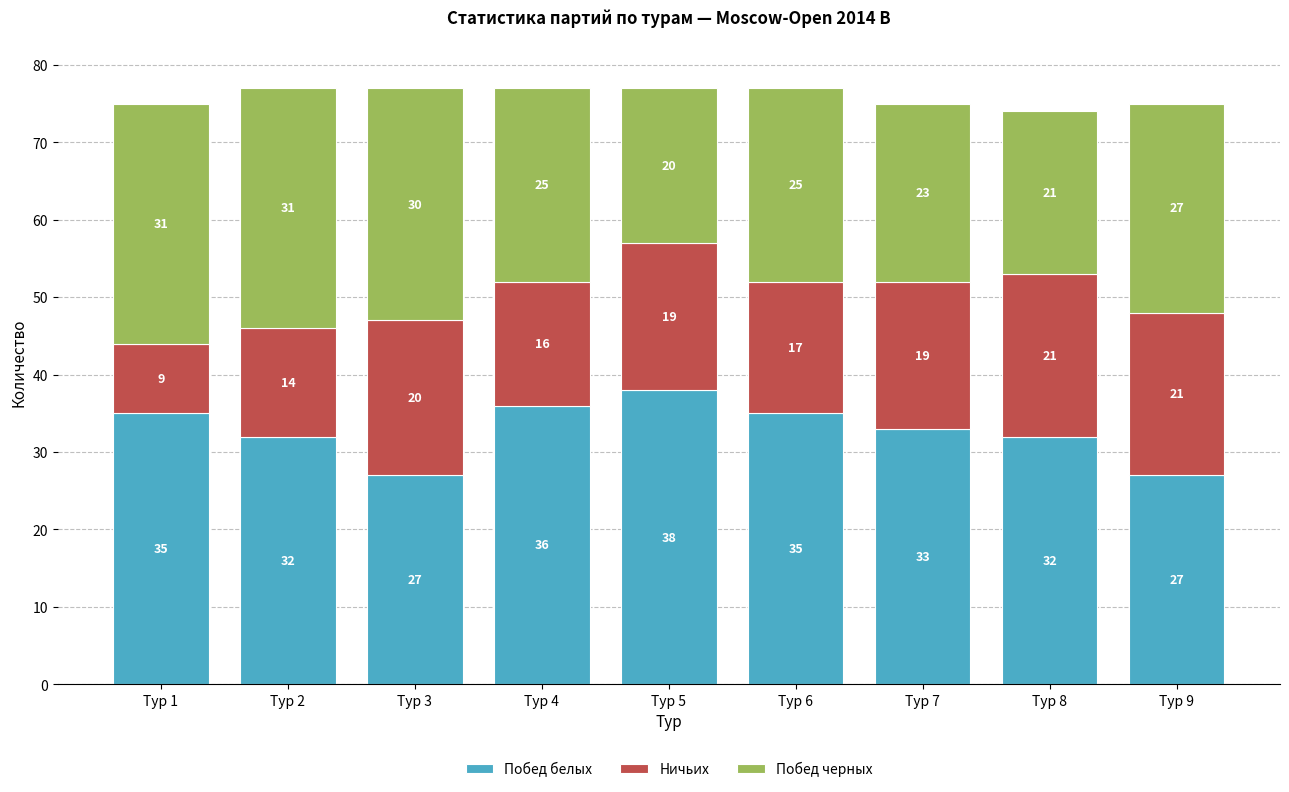

What is the total value across all series at Тур 3?

77